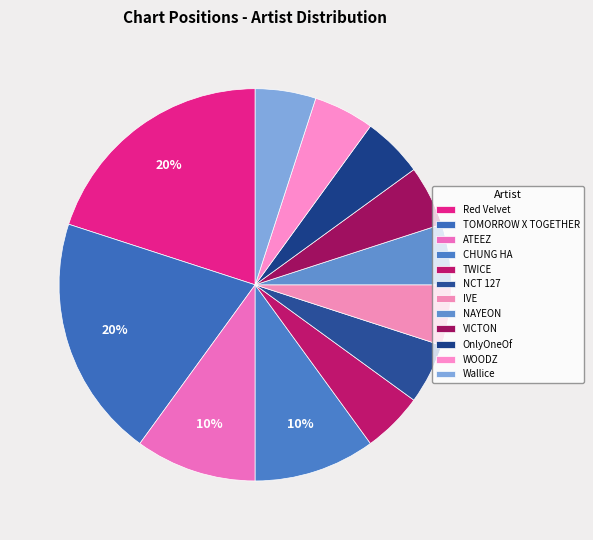

What percentage is the WOODZ slice, to the nearest percent?

5%